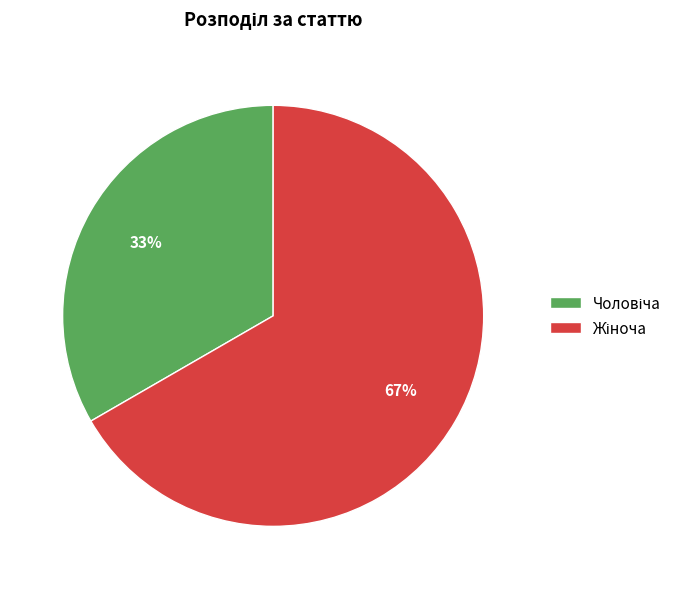

Is there a majority slice in this chart?

Yes